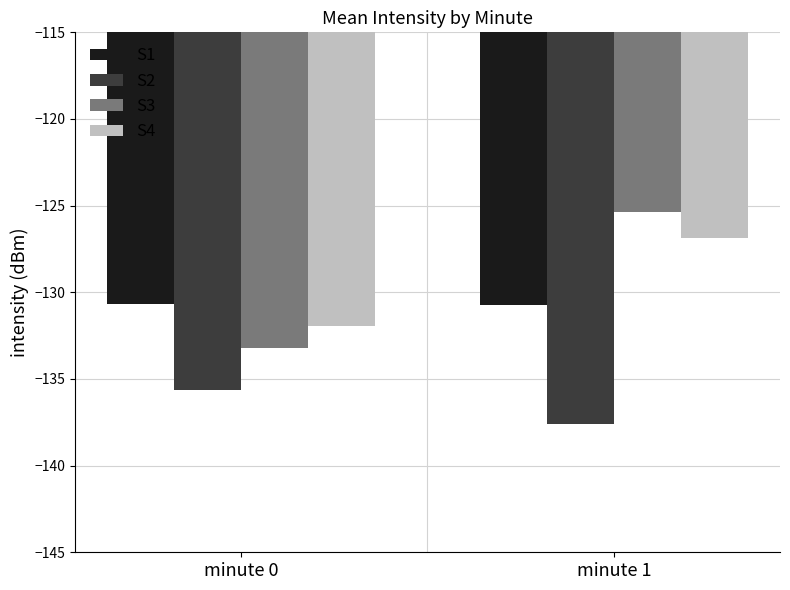

Count the number of data series in this chart.

4